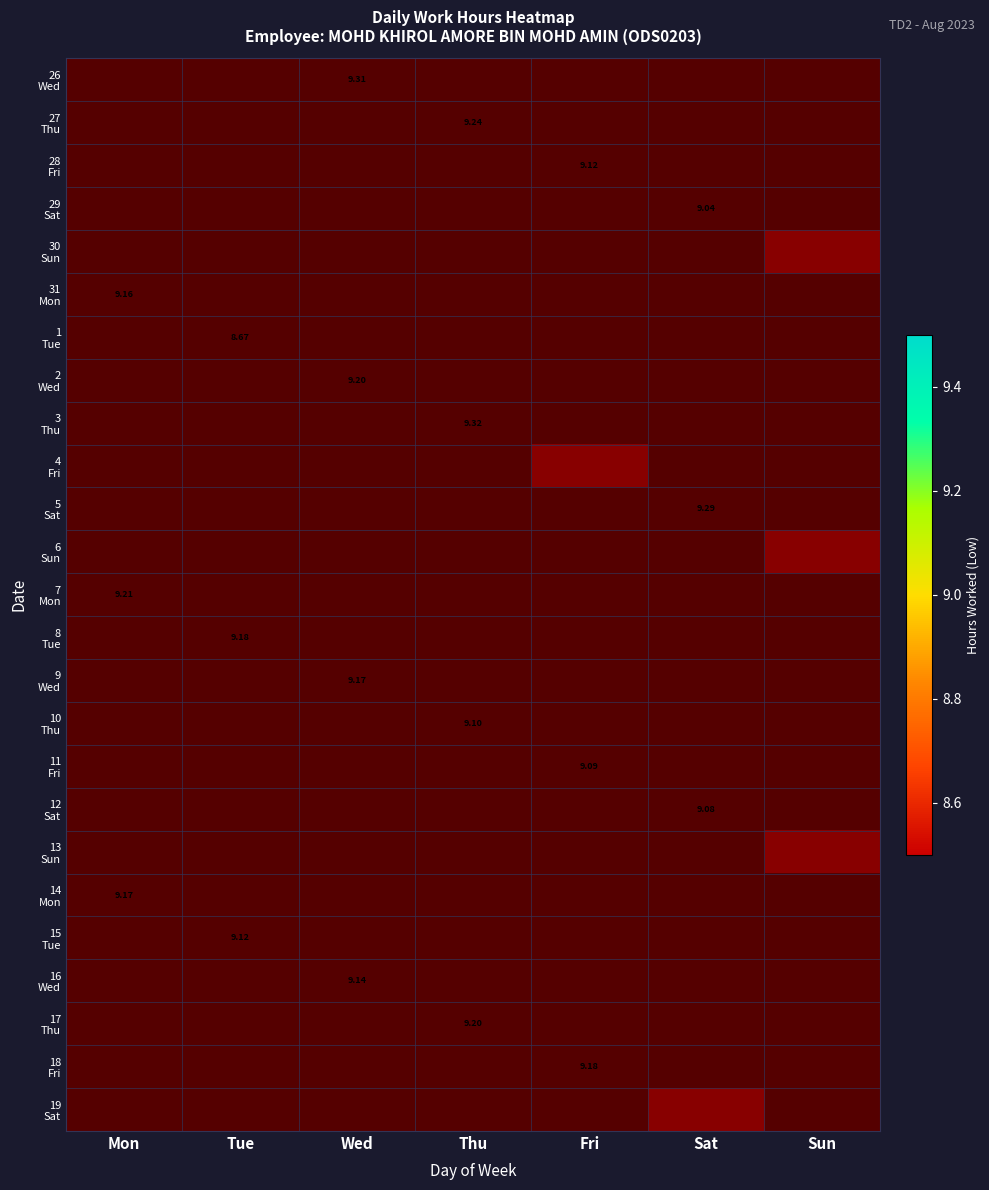

How many values in 16 Wed are above zero?

1